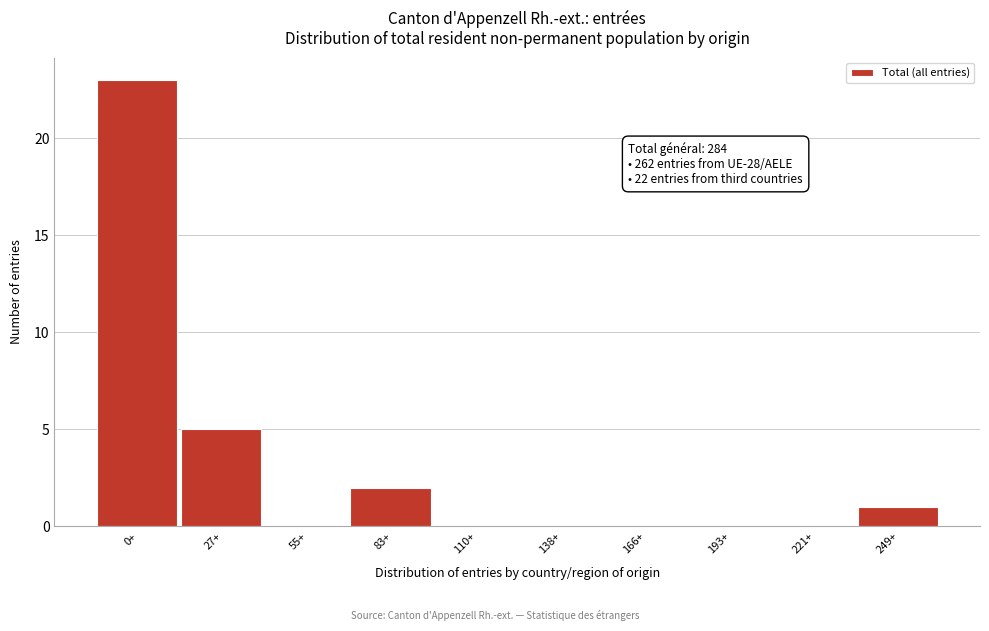

Reading right to left, what are all the values shown in this chart?

249+=1	221+=0	193+=0	166+=0	138+=0	110+=0	83+=2	55+=0	27+=5	0+=23